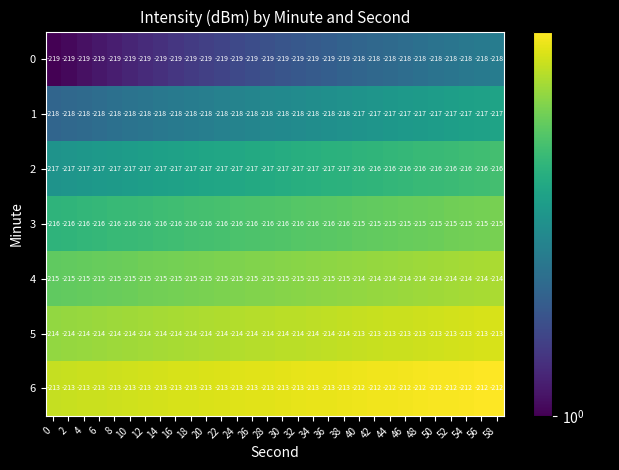

What is the average value of the 2 series?

-217